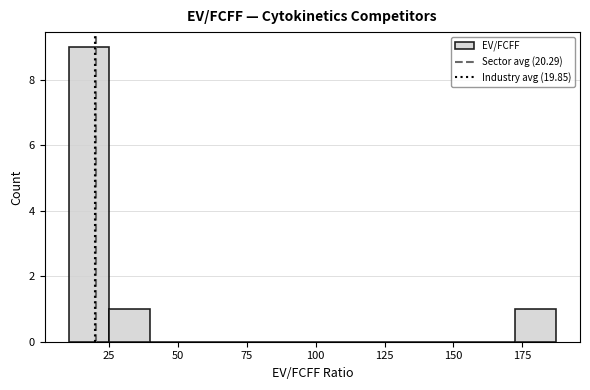

Around what value on the x-axis is the tallest bar? Give the approximate position of its centre, as read against the axis.

20